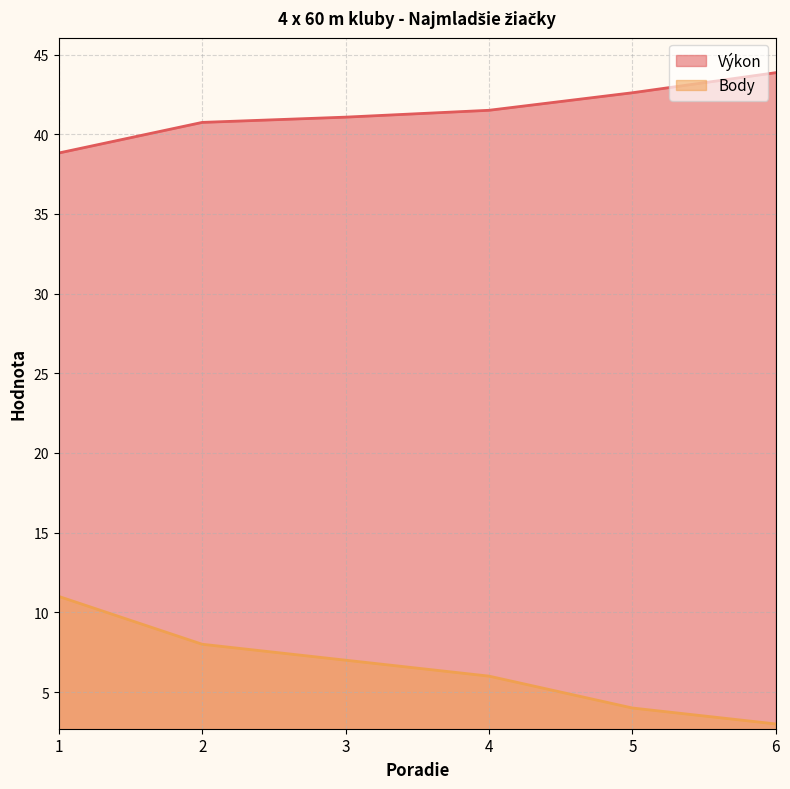

Does the chart display data point markers on the line(s)?

No